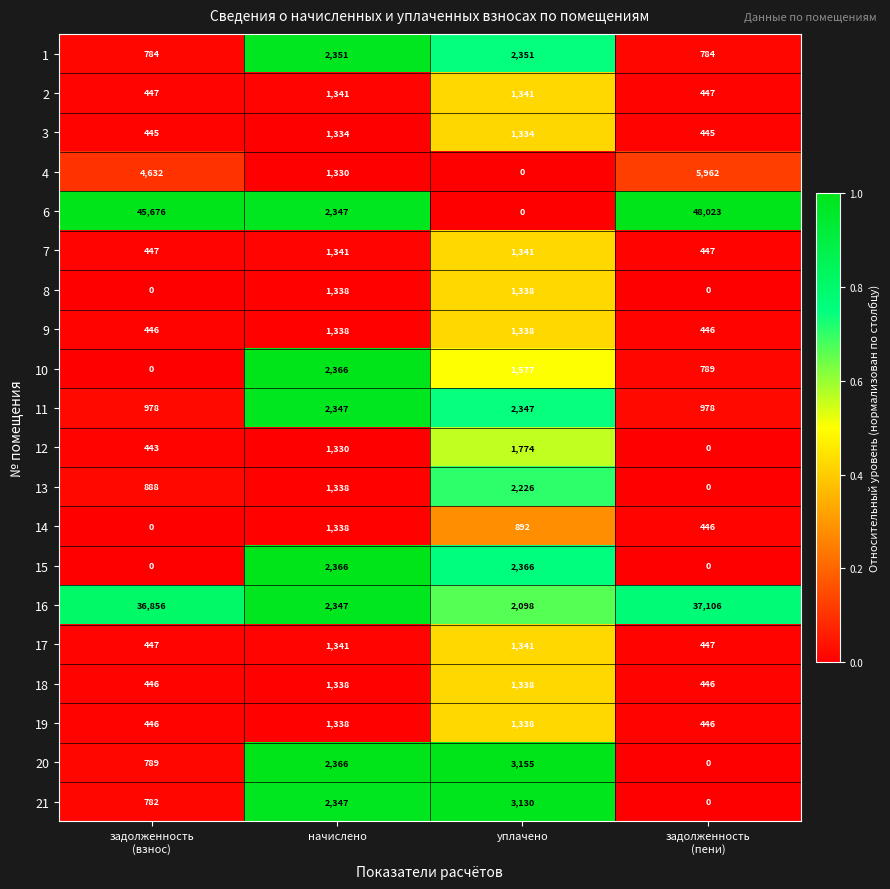

Which series has the largest total across all categories?

6